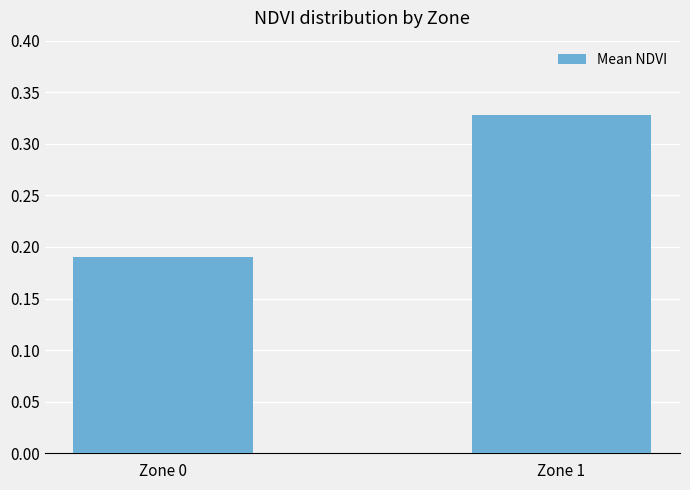

What is the change in value from Zone 0 to Zone 1?

+0.1